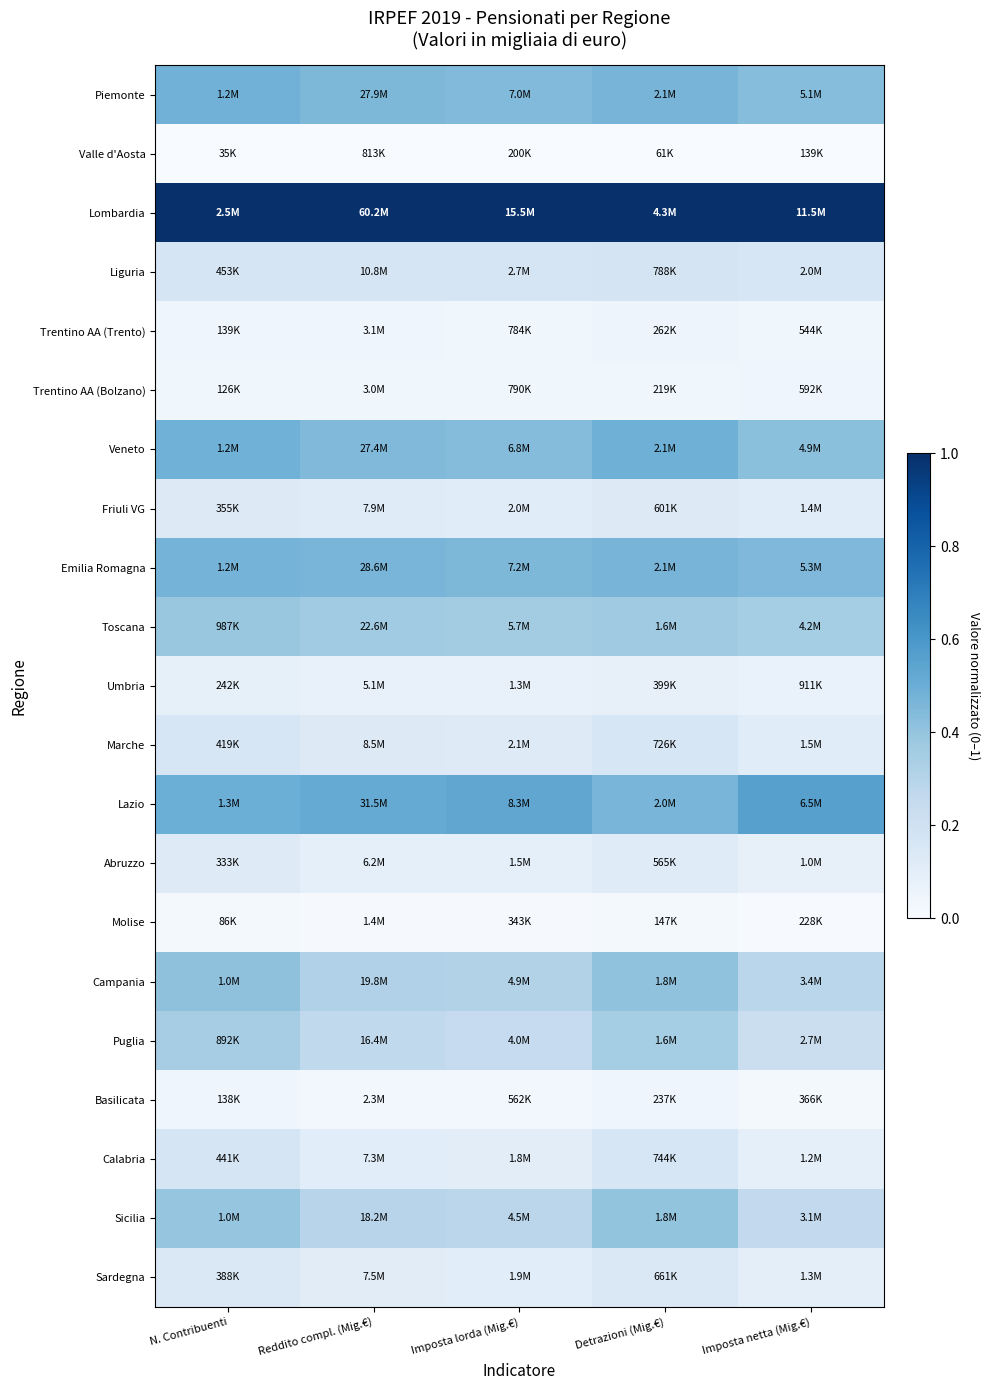

How many categories are shown in the chart?

5